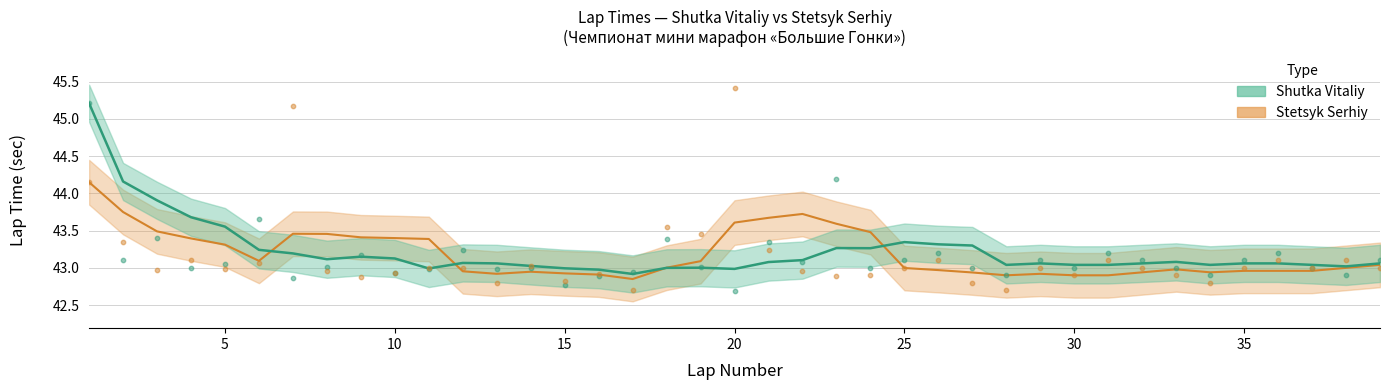

Which series has the widest spread of Y values?

Stetsyk Serhiy